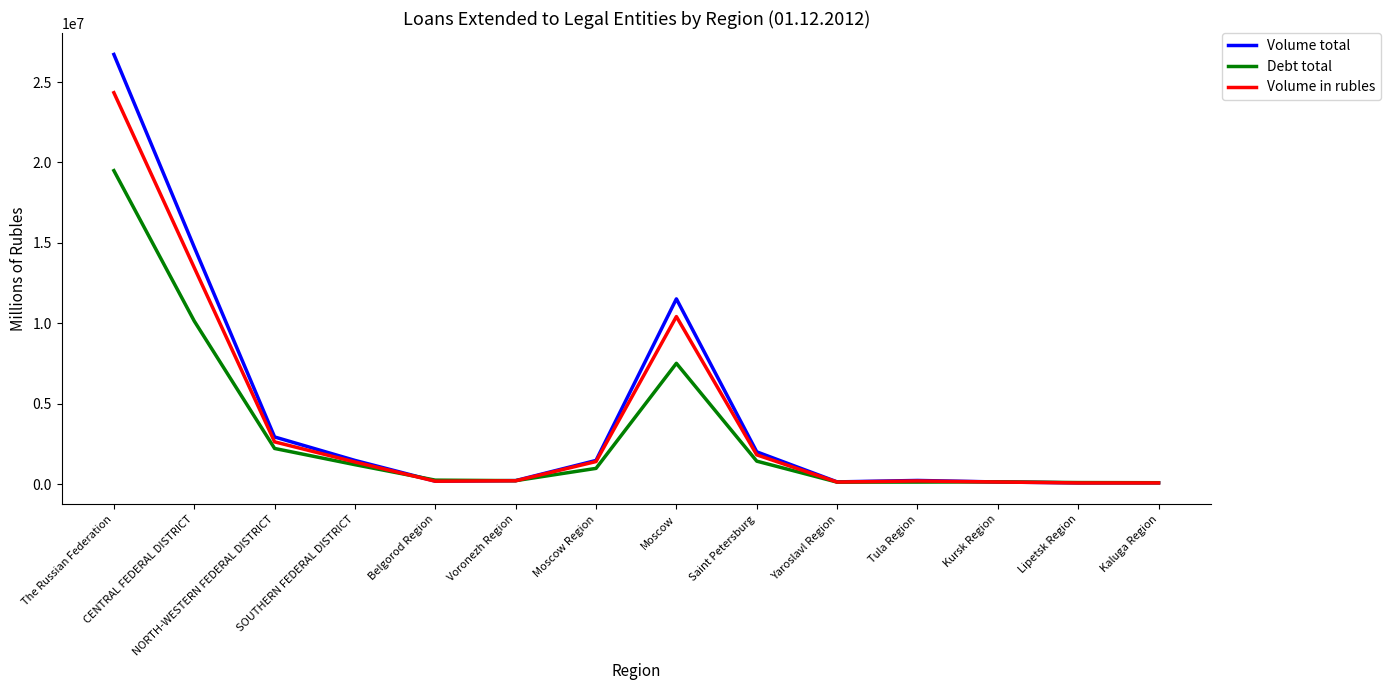

List the series in order of their overall mean, lowest first.

Debt total, Volume in rubles, Volume total